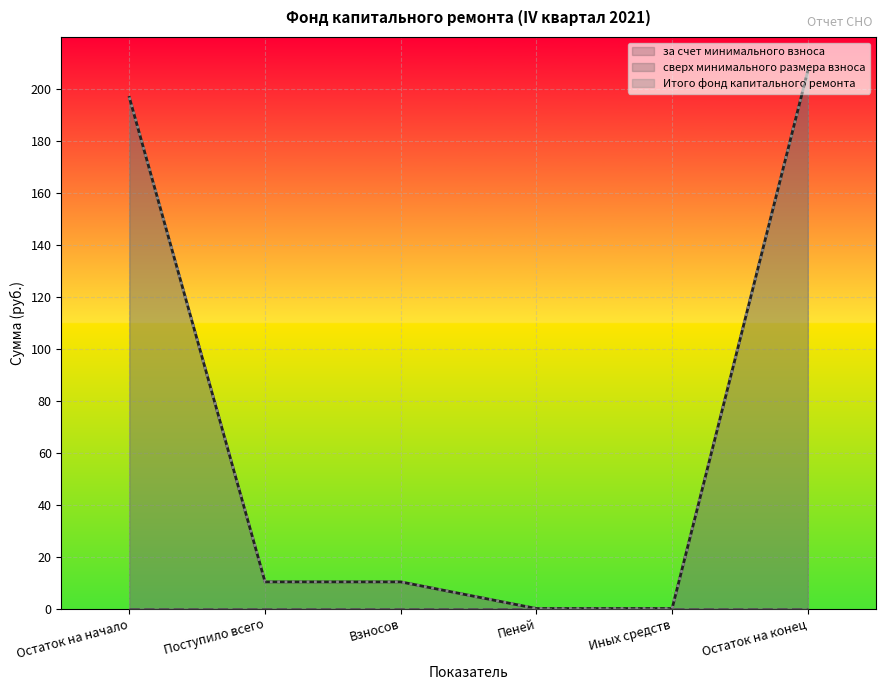

What position from the left is Остаток на конец?

6